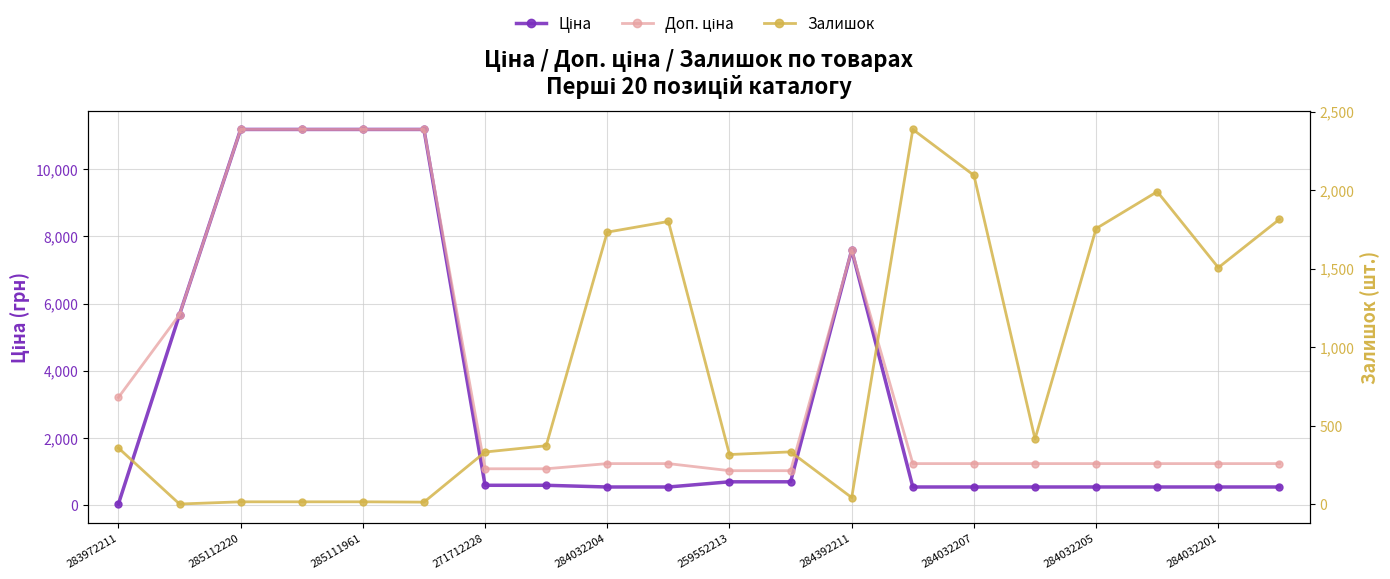

True or false: Ціна and Залишок intersect in this chart.

True